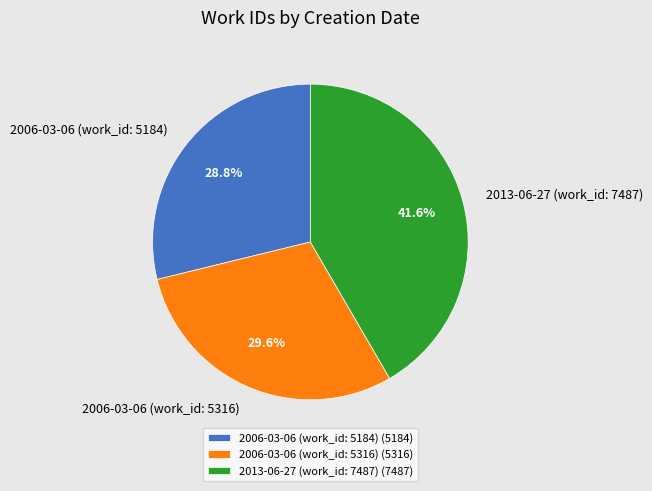

Is it true that 2013-06-27 (work_id: 7487) is 42% of the pie?

True